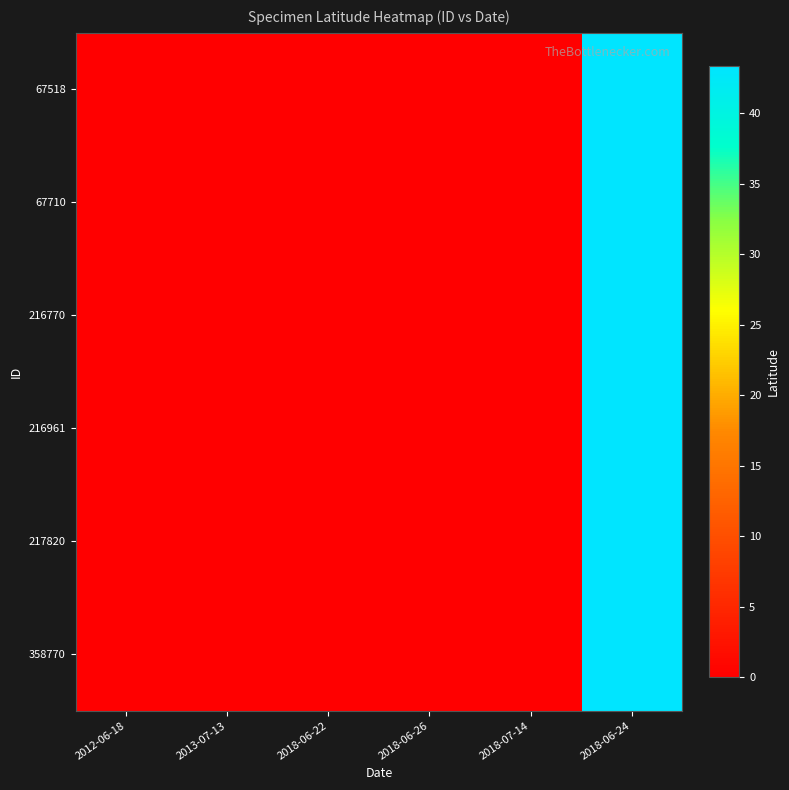

Rank the series at 2018-06-24 from highest to lowest value.

67518, 67710, 216770, 216961, 217820, 358770